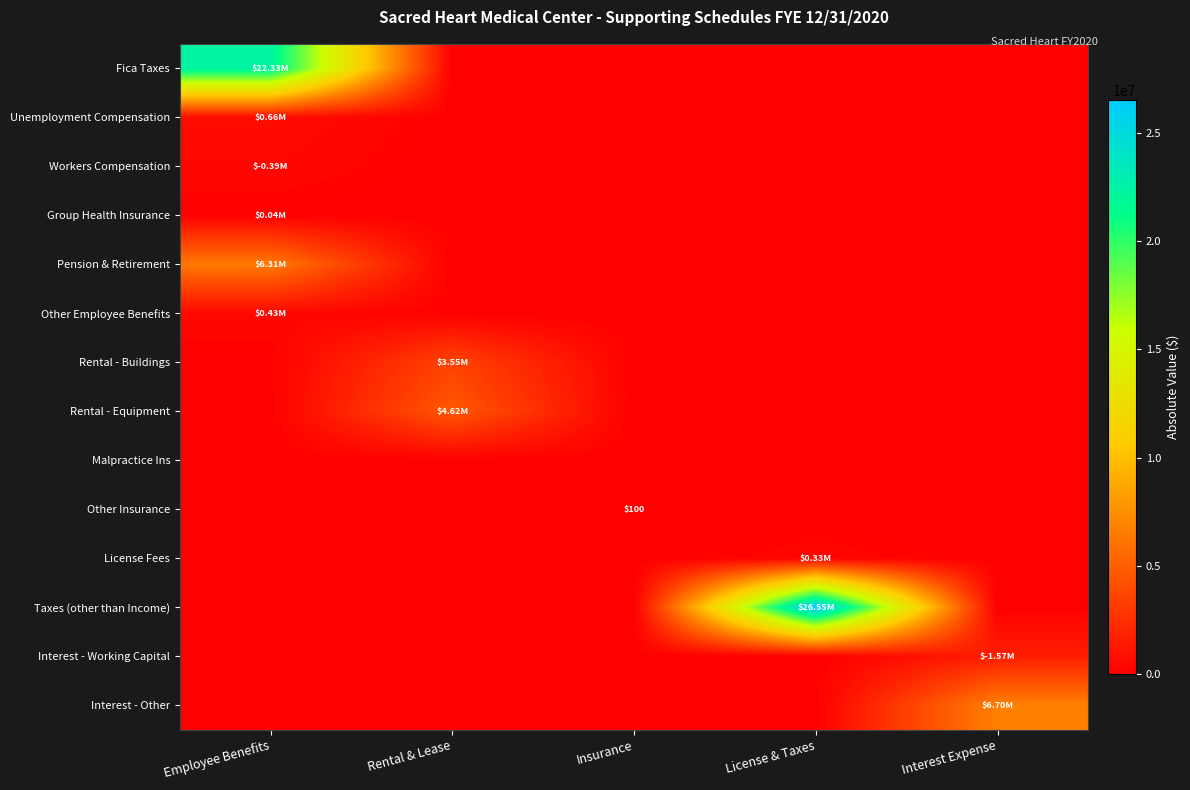

Which category has the lowest value in the Taxes (other than Income) series?

Employee Benefits